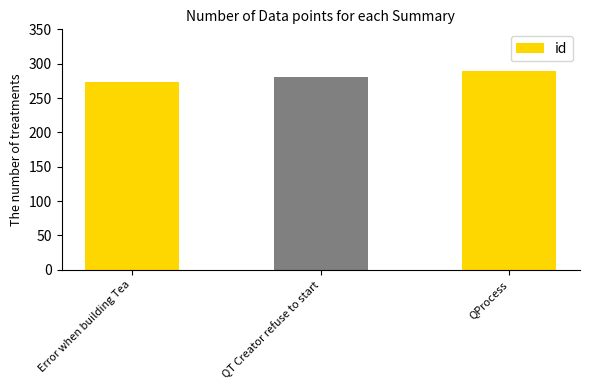

List the labels in order of value, smallest first.

Error when building Tea, QT Creator refuse to start, QProcess